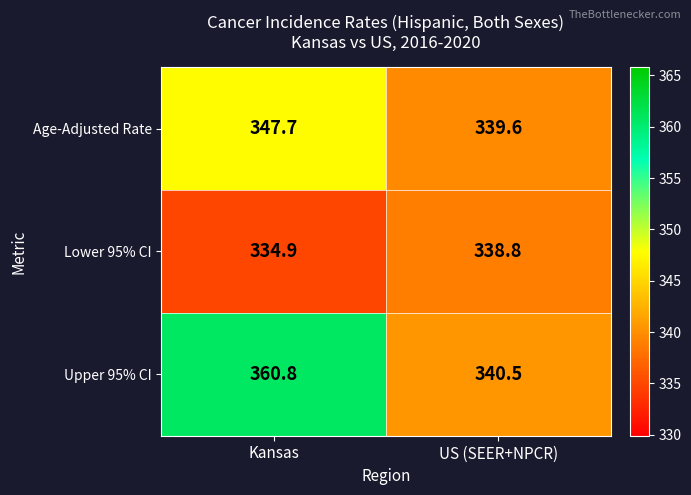

Which category has the lowest value across all series?

Kansas